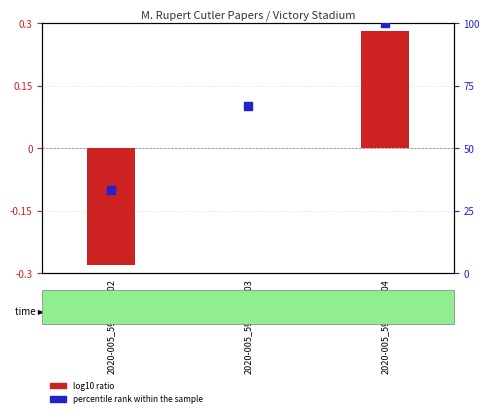

Which series contains the lowest Y value?

log10 ratio